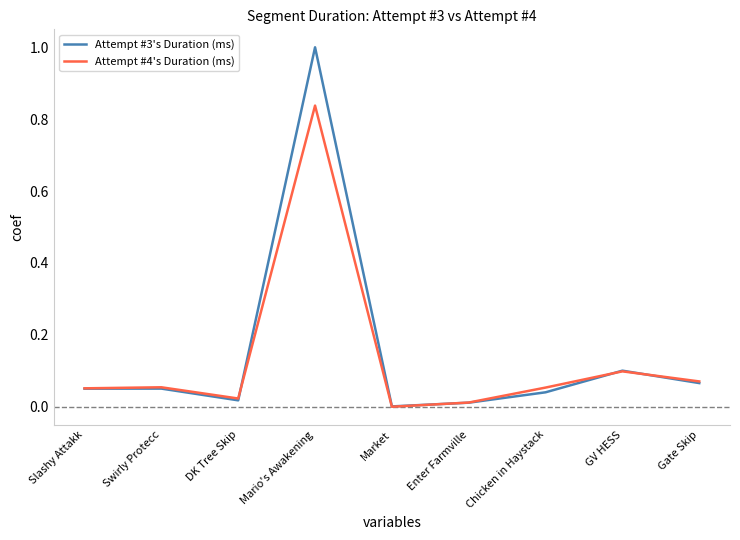

How many series are shown in this chart?

2